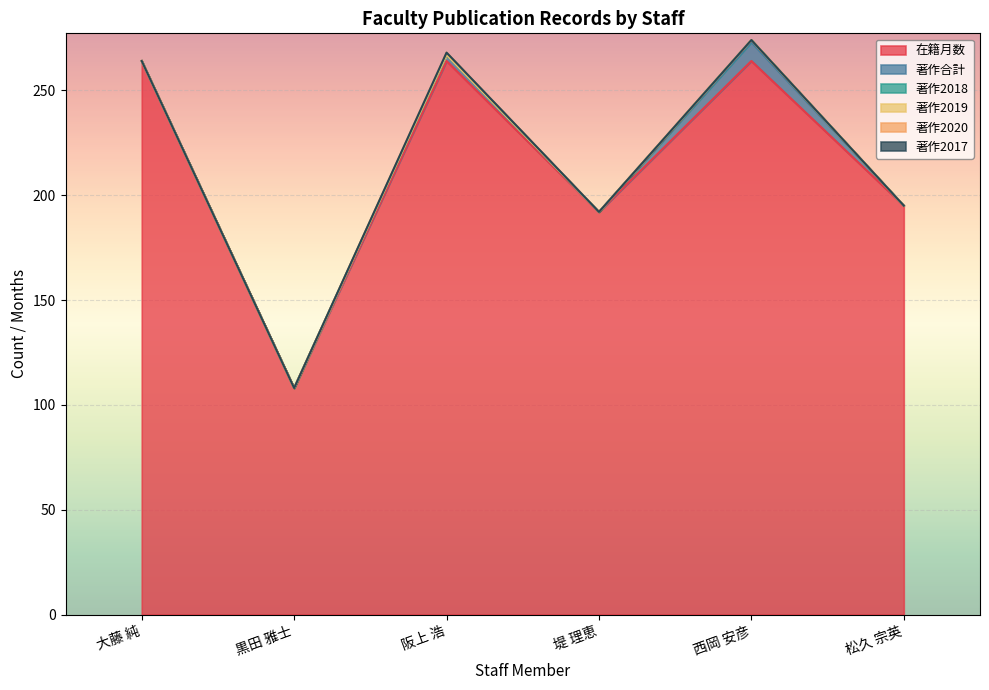

True or false: 著作合計 and 著作2018 intersect in this chart.

False